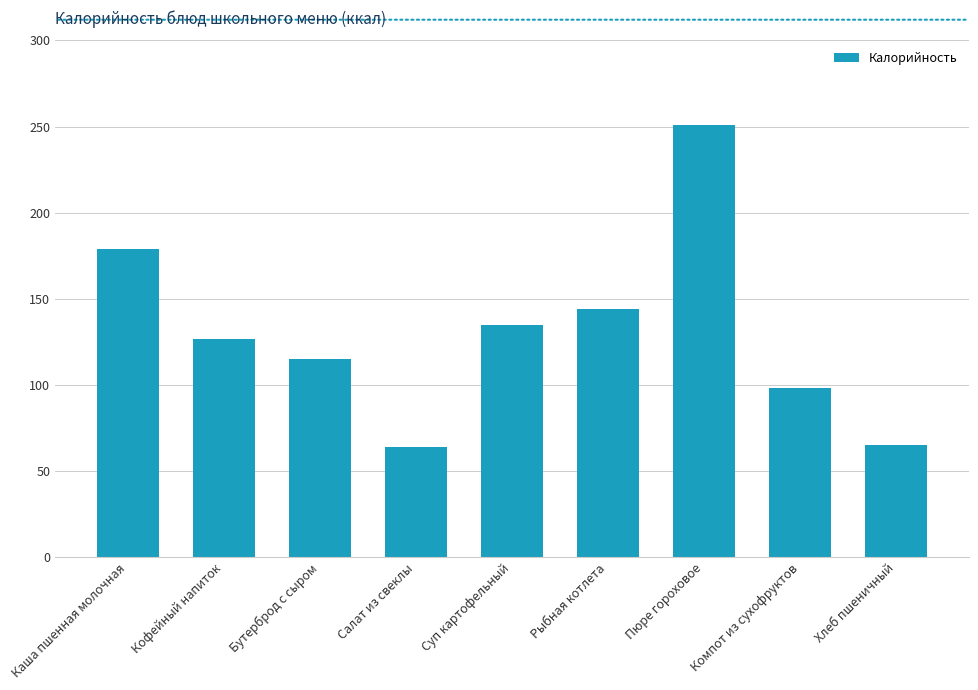

How many distinct data groups are displayed?

1